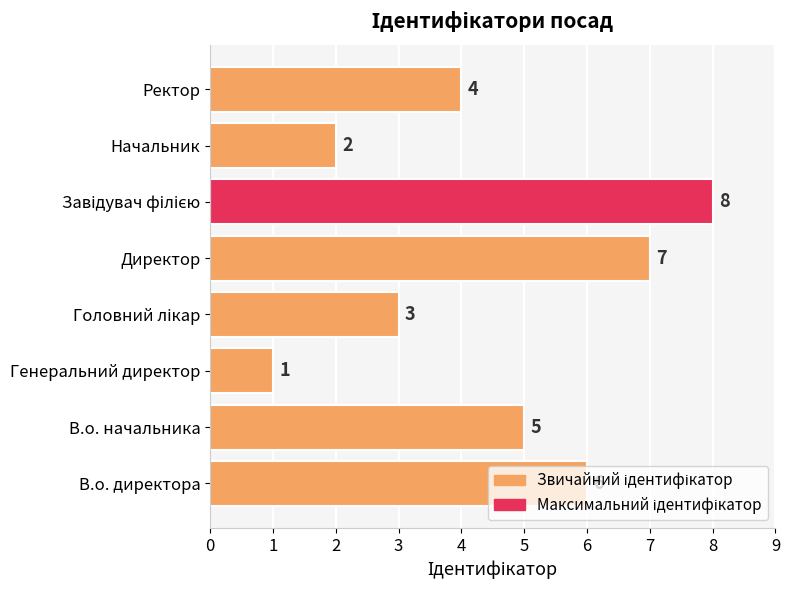

What is the maximum value shown in the chart?

8